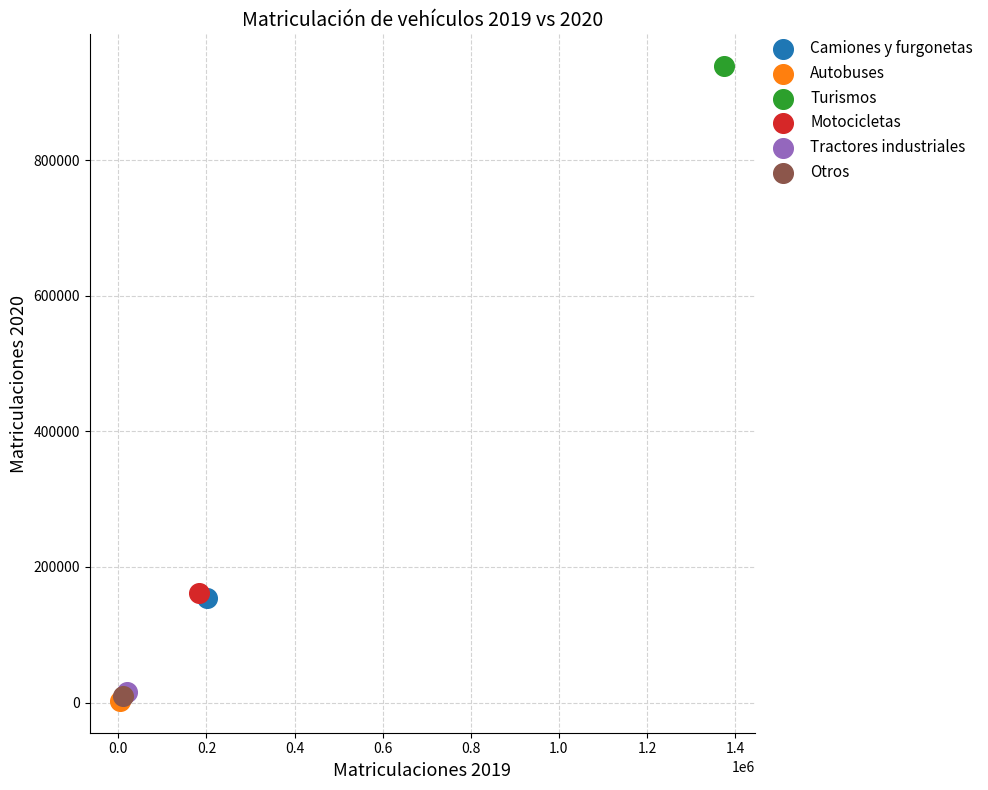

What are all the series names shown in the legend?

Camiones y furgonetas, Autobuses, Turismos, Motocicletas, Tractores industriales, Otros